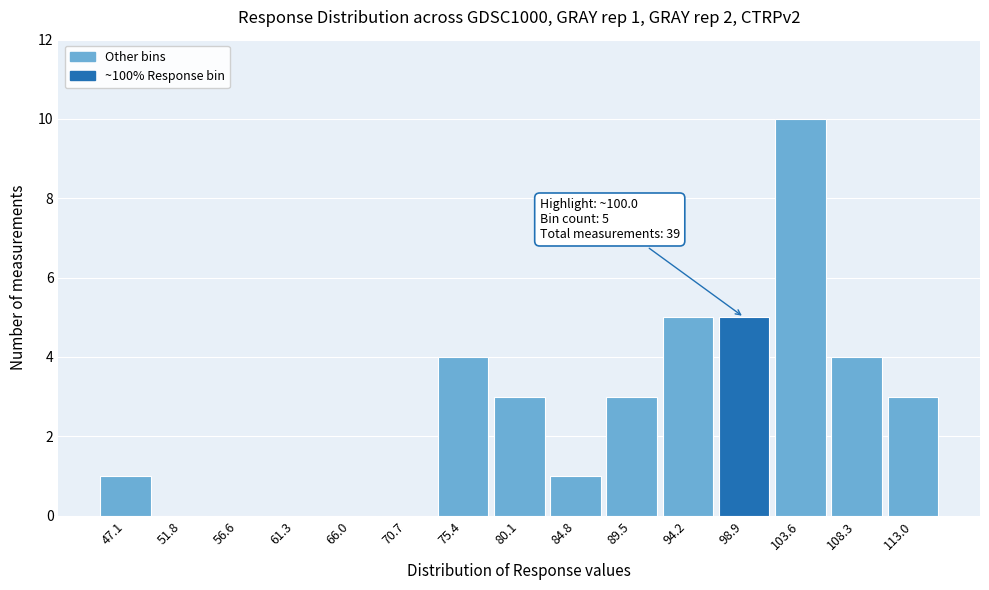

Which range on the x-axis has the tallest bar?

101.5 to 106.0